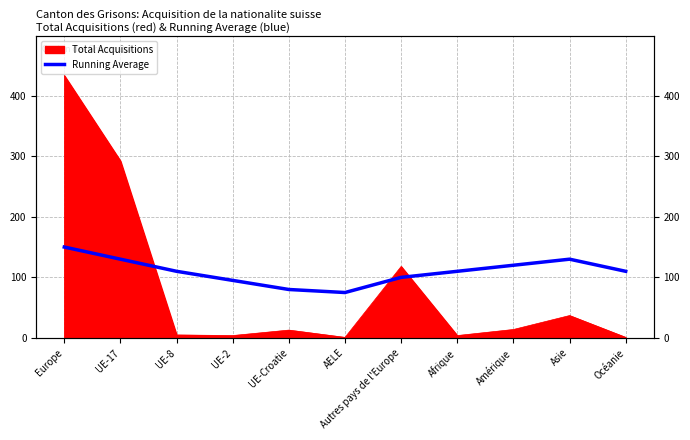

Where is the first local maximum?

Asie